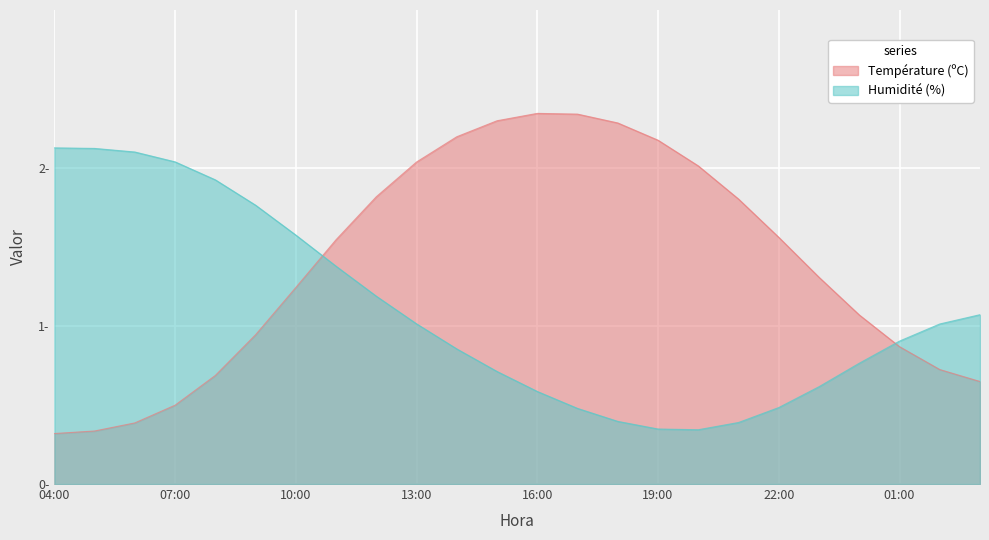

List the labels in order of value, smallest first.

04:00, 05:00, 06:00, 07:00, 03:00, 08:00, 02:00, 01:00, 09:00, 00:00, 10:00, 23:00, 11:00, 22:00, 21:00, 12:00, 20:00, 13:00, 19:00, 14:00, 18:00, 15:00, 17:00, 16:00